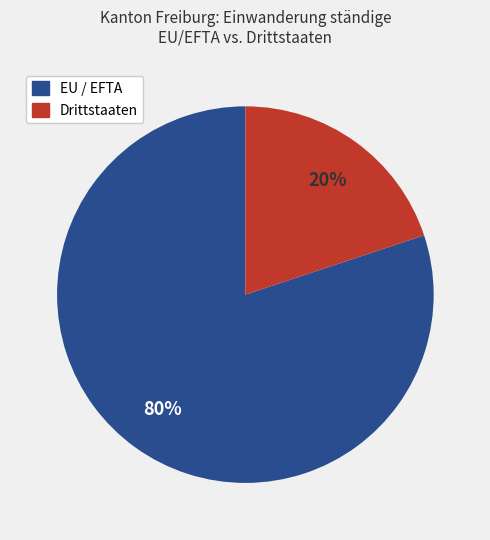

Combined, do EU / EFTA and Drittstaaten account for over 50%?

Yes